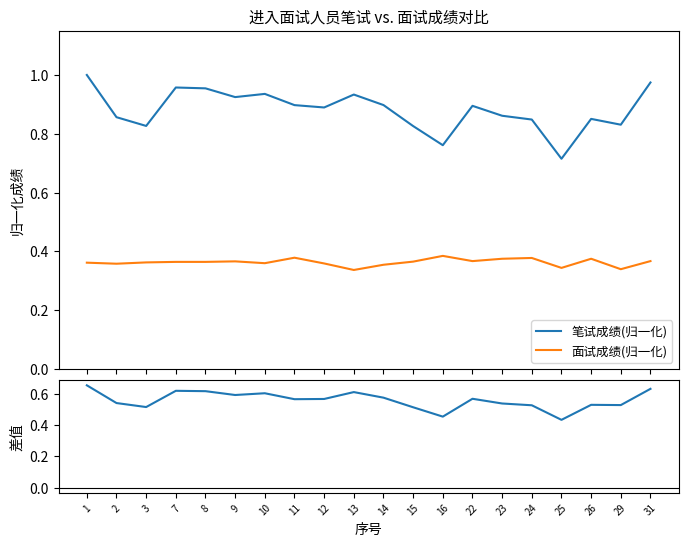

What are all the series names shown in the legend?

笔试成绩(归一化), 面试成绩(归一化), 笔试-总成绩差值(归一化)